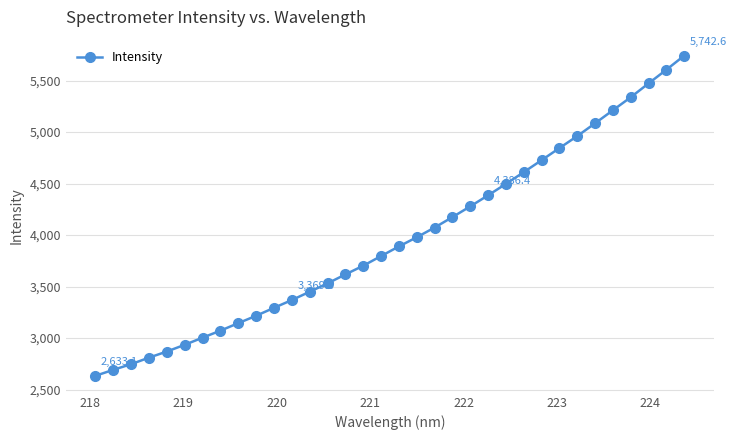

What is the value of the 20th point from the left?

4072.9